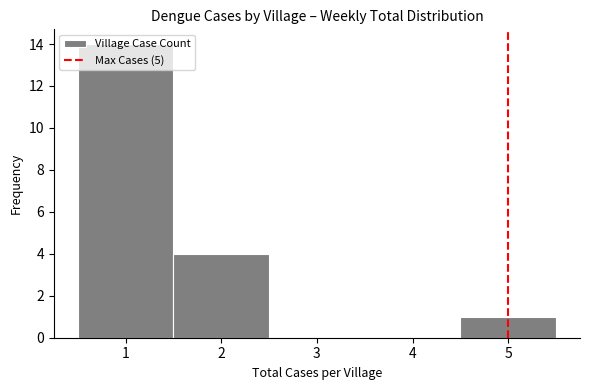

Reading left to right, transcribe this chart: for each bar, give the range it covers on the x-axis and its height. The values are not printed on the chart, so give them approximately, as read against the axis.

0.5 to 1.5: 14
1.5 to 2.5: 4
2.5 to 3.5: 0
3.5 to 4.5: 0
4.5 to 5.5: 1